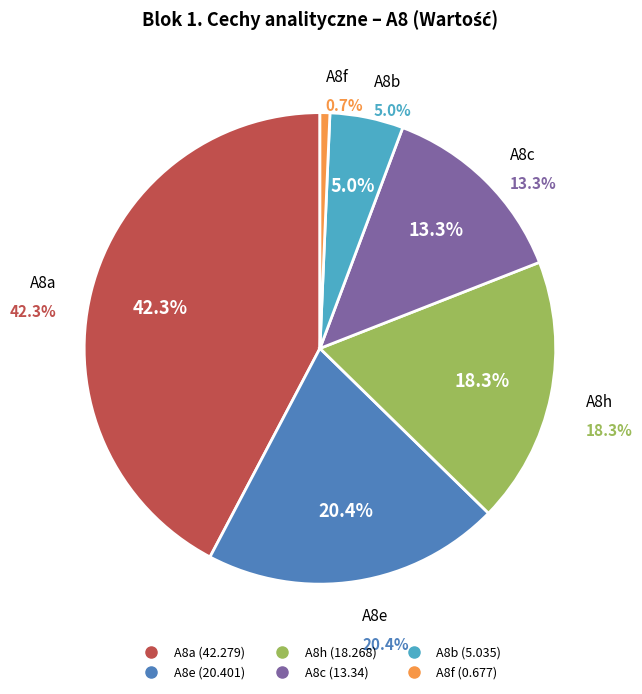

True or false: A8c accounts for 20% of the total.

False